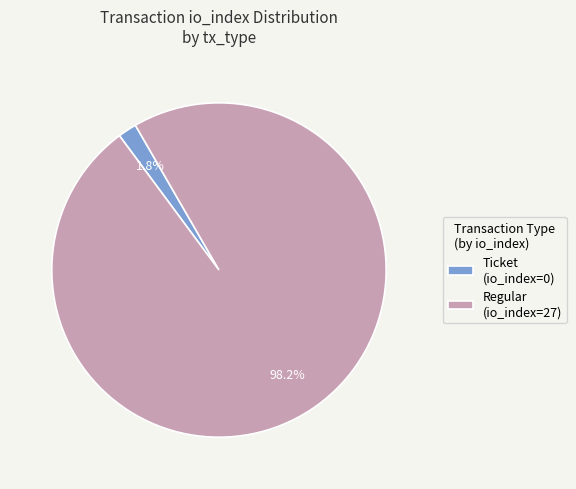

Count the number of slices in the pie.

2